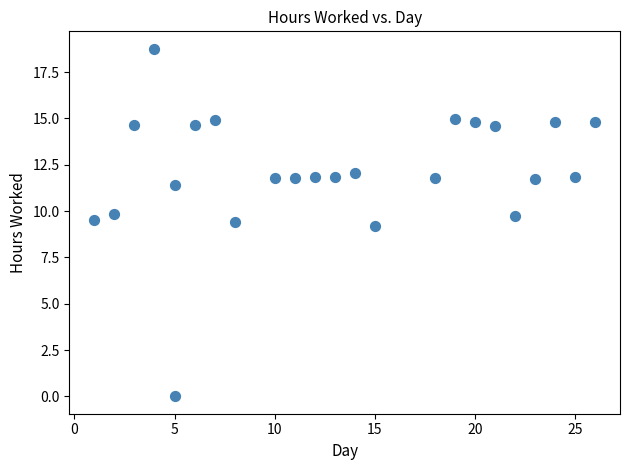

What Y value in the scatter plot is closest to 9?

9.2